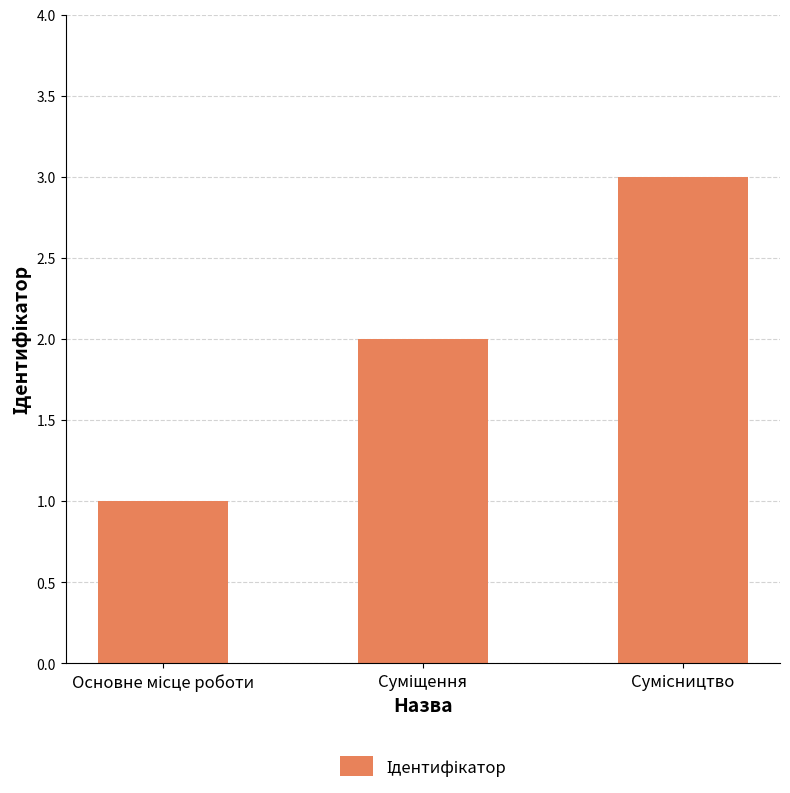

What is the minimum value shown in the chart?

1